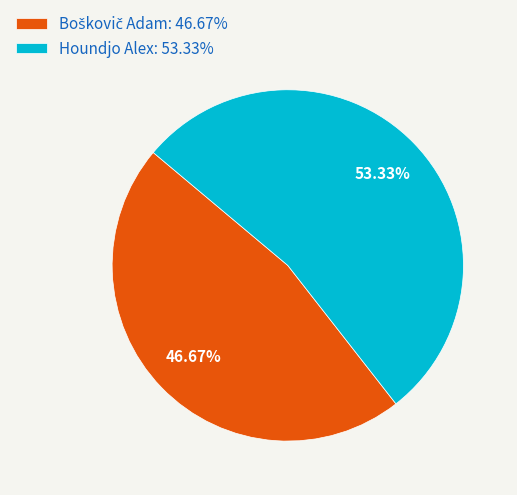

Is Houndjo Alex: 53.33% the majority of the pie?

Yes